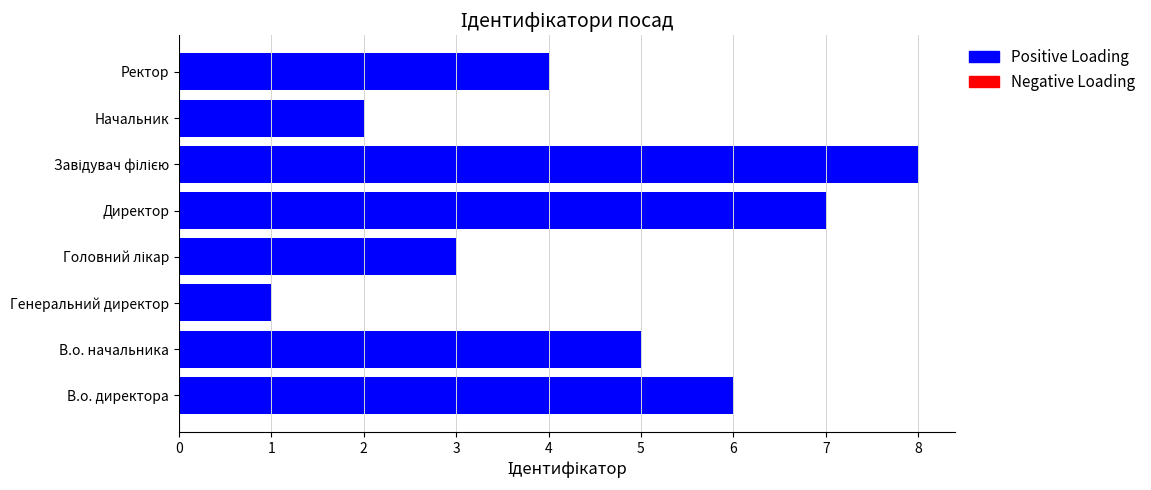

Does the chart contain any negative values?

No